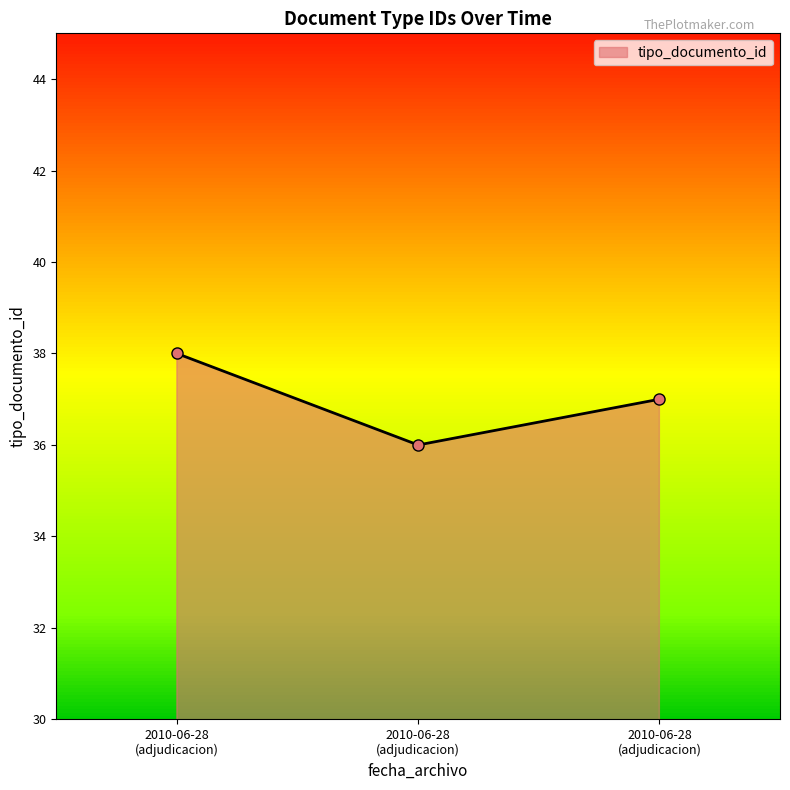

What is the greatest value displayed?

38